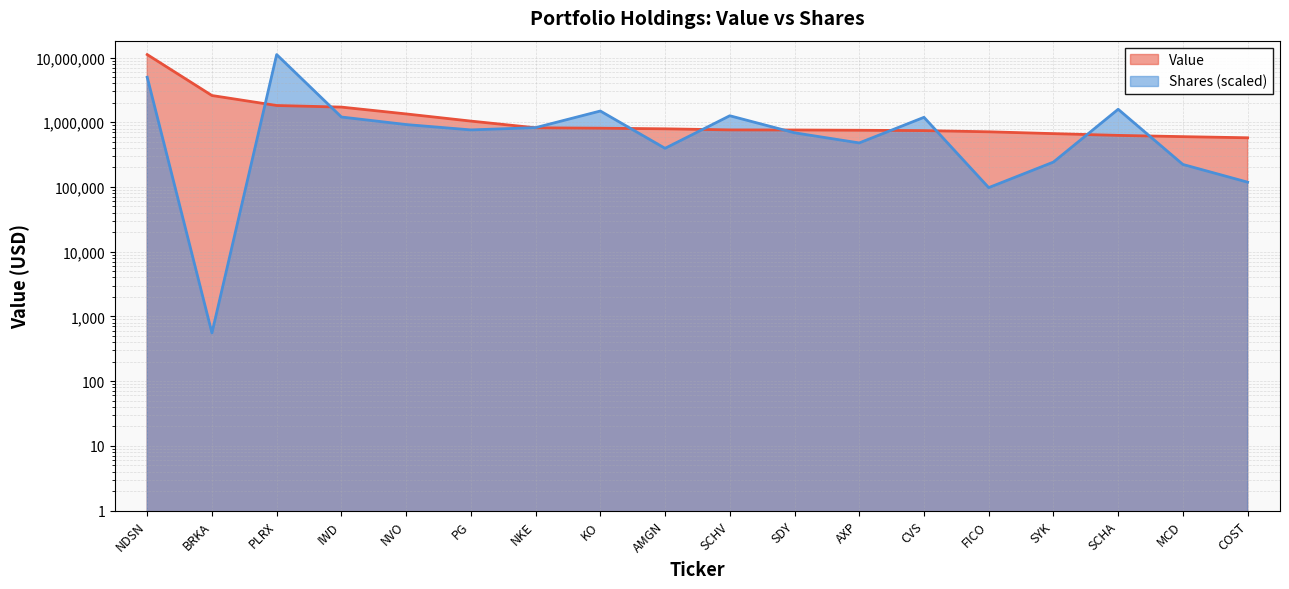

At how many categories does at least one series exceed 6837096?

2